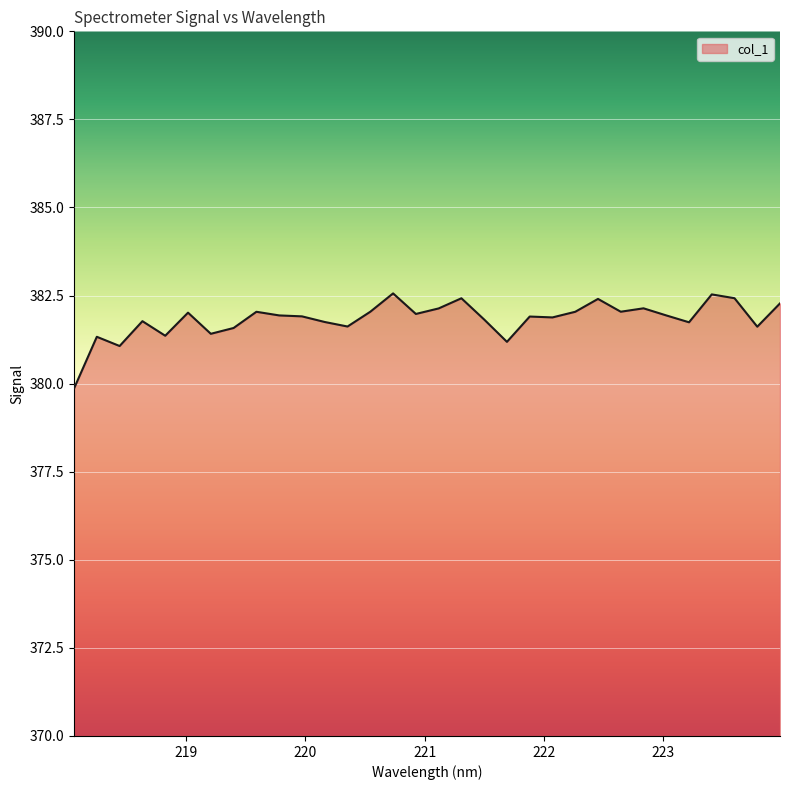

How many distinct data groups are displayed?

1